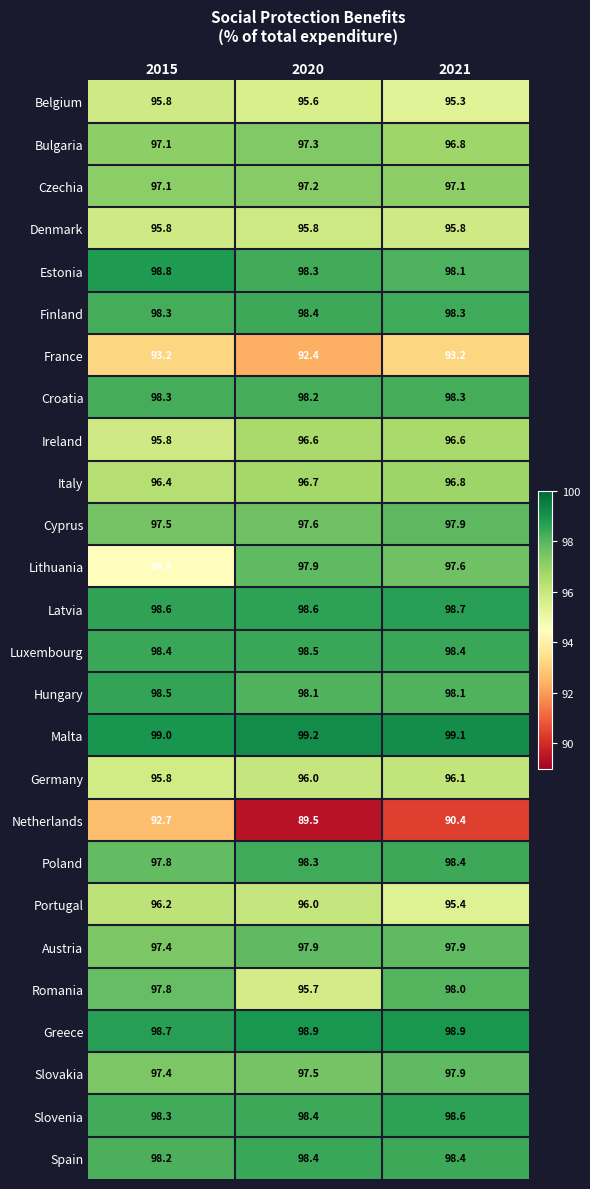

The value of Slovakia at 2020 is 97.5. True or false?

True